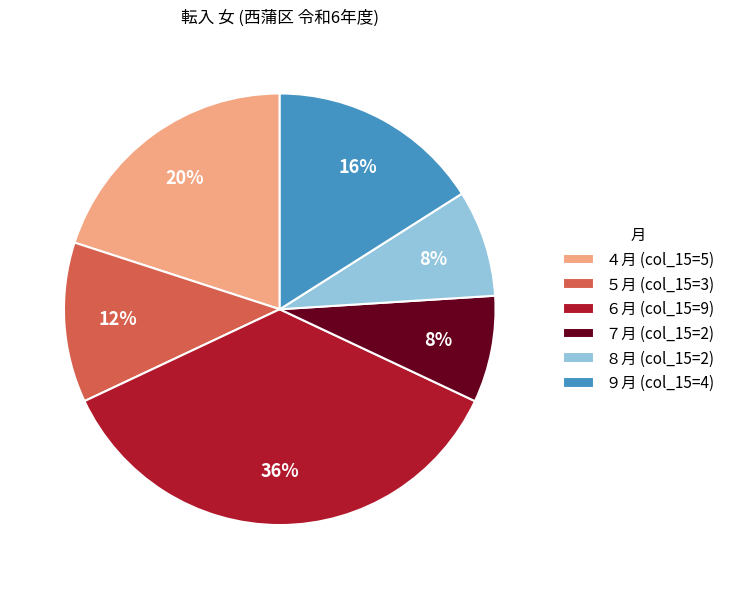

What is the largest slice in the pie chart?

６月